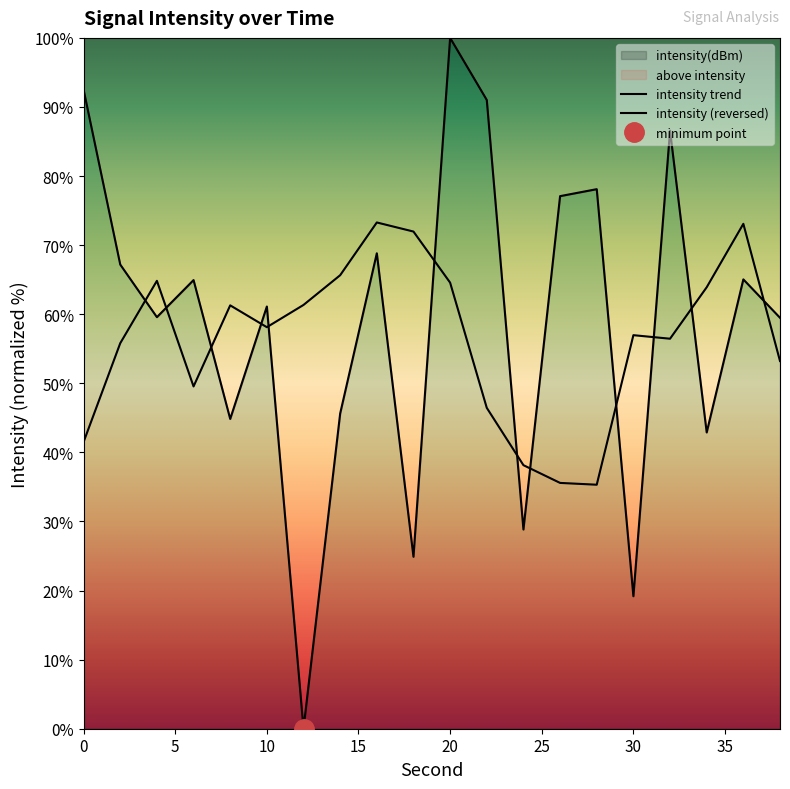

How many data points in intensity (reversed) are above 58?

10